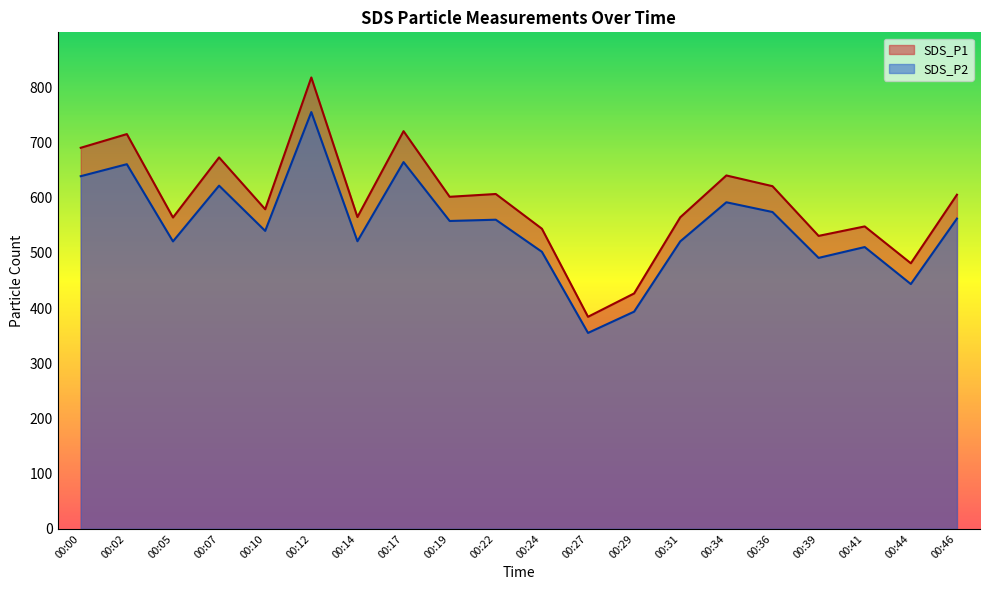

Where does the SDS_P1 series first go above 601?

00:00